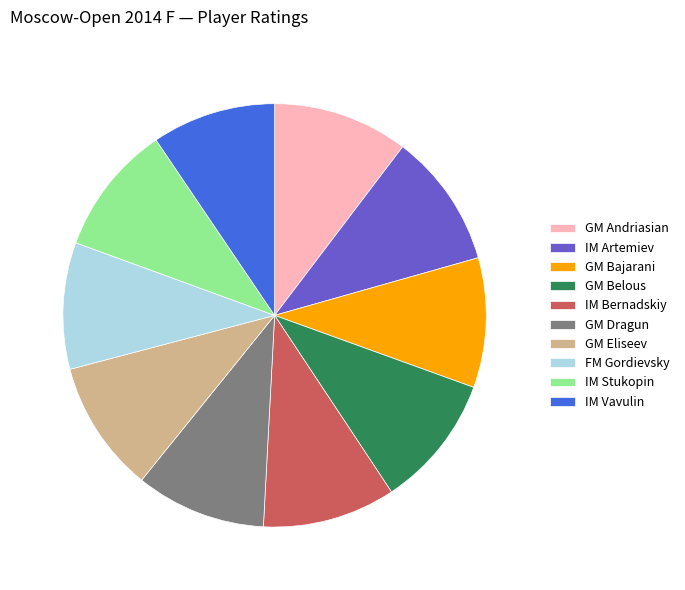

What is the ratio of the value at GM Eliseev to the value at GM Andriasian?

1.0